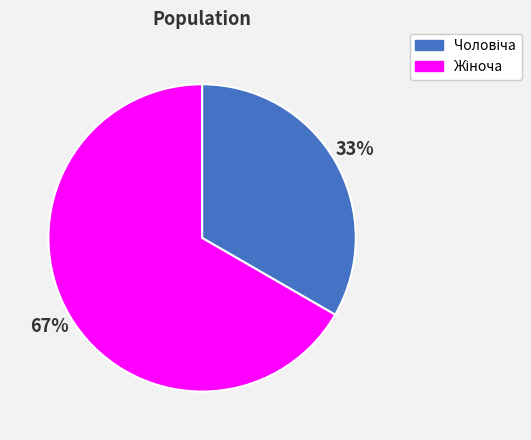

How many segments does this pie chart have?

2